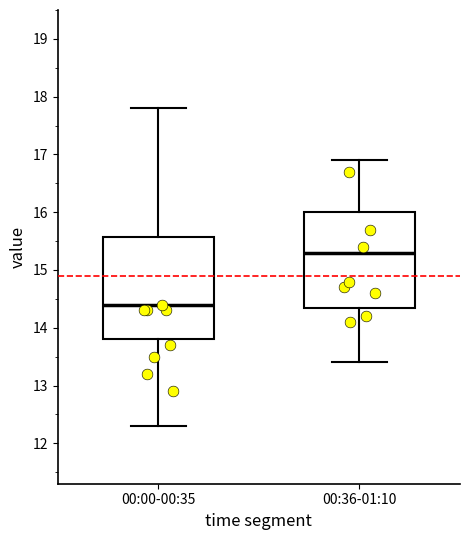

Where does the median line of the box for 00:36-01:10 sit on the y-axis? The values are not printed on the chart, so give them approximately, as read against the axis.

15.3